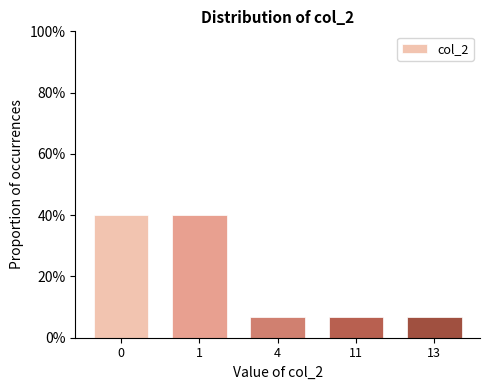

Reading left to right, list all the values displayed in this chart.

0=40.0	1=40.0	4=6.7	11=6.7	13=6.7